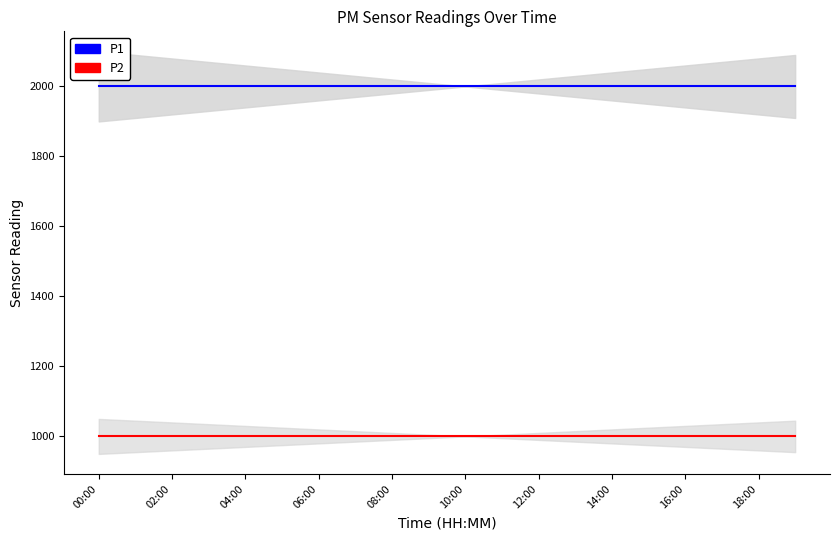

Which series changed the most between 12:00 and 16:00?

P1